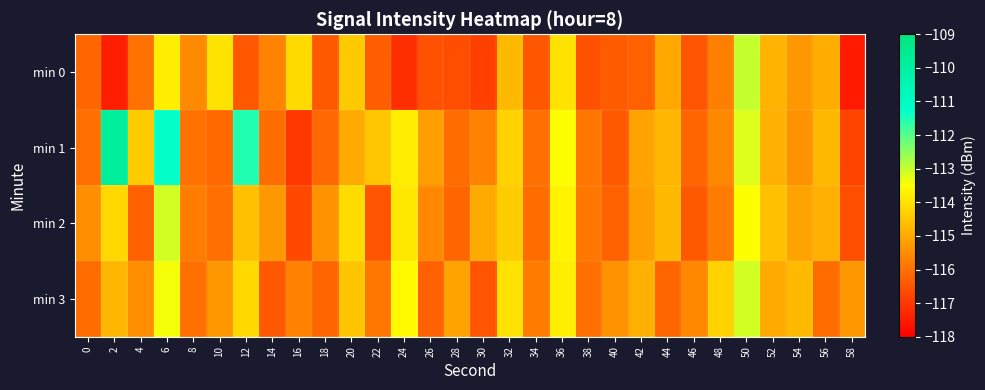

At which category is the sum across all series the highest?

6